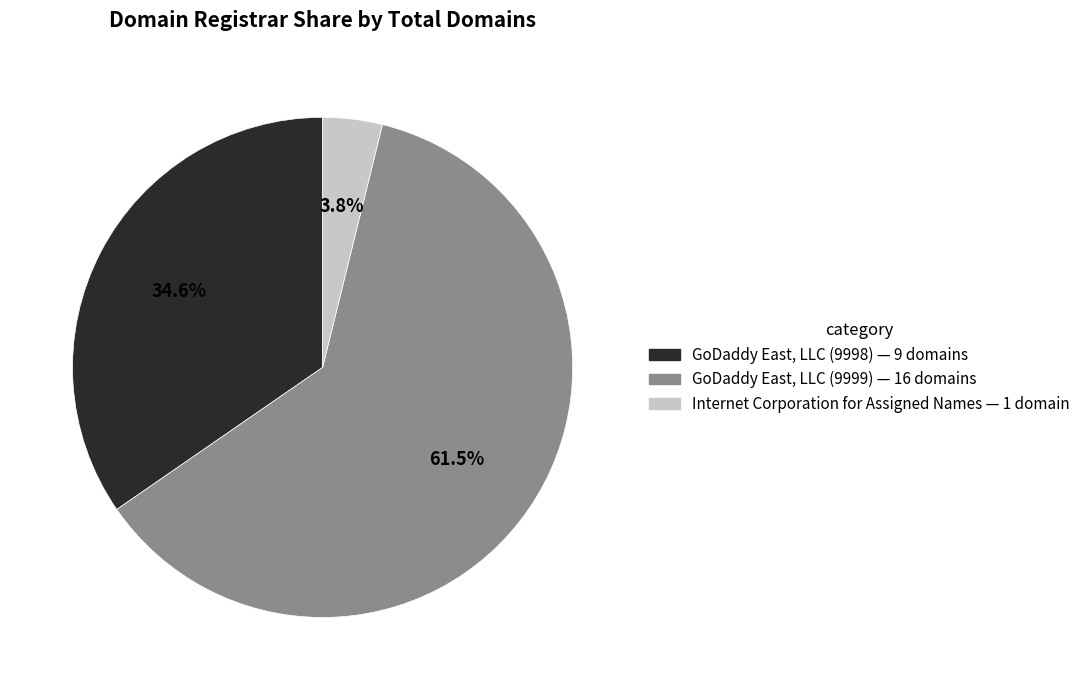

What percentage is the GoDaddy East, LLC (9998) slice, to the nearest percent?

35%